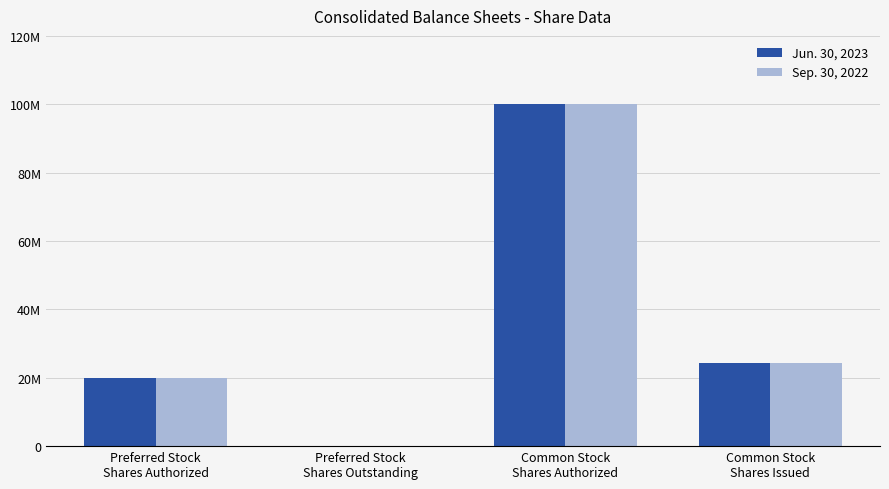

At which label does Sep. 30, 2022 reach its minimum?

Preferred Stock
Shares Outstanding